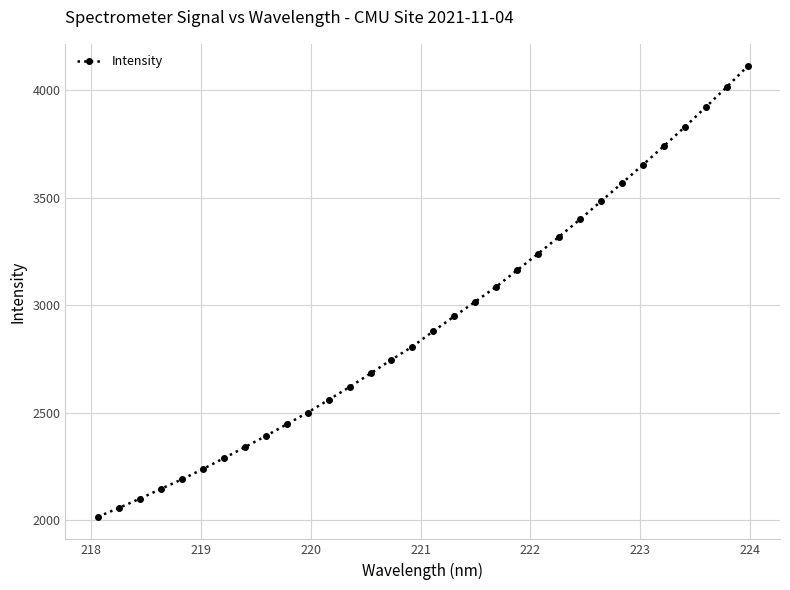

What is the smallest value displayed?

2016.0